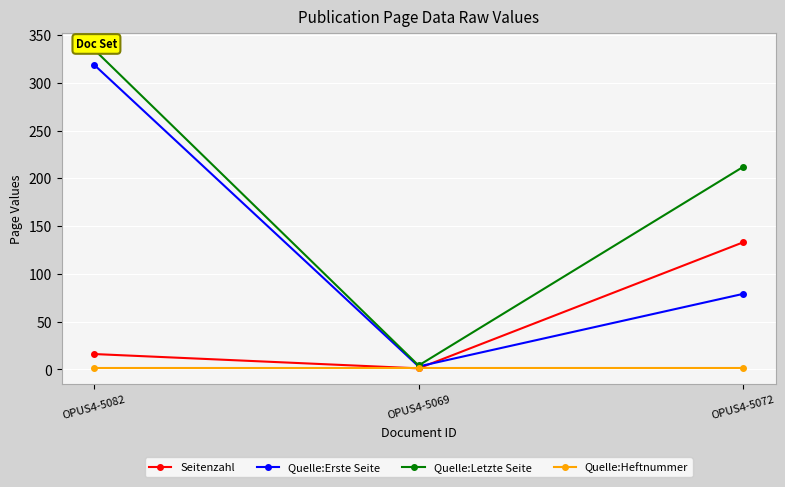

True or false: Quelle:Heftnummer has a value of 1 at OPUS4-5069.

False